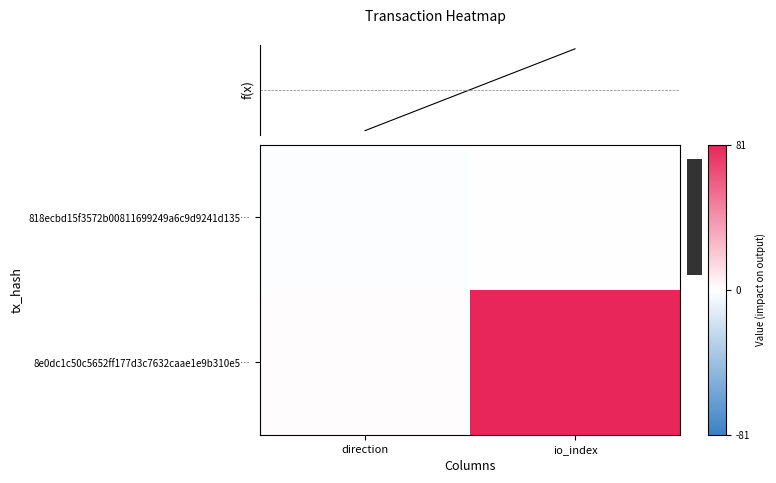

Which series has the largest total across all categories?

8e0dc1c50c5652ff177d3c7632caae1e9b310e5…